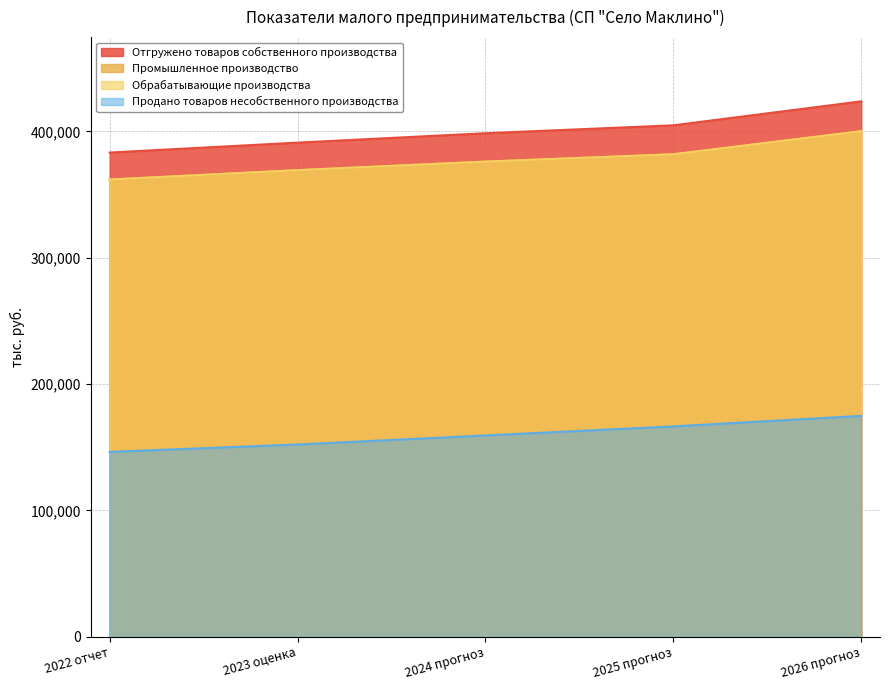

Reading left to right, transcribe all the data shown in this chart.

Отгружено товаров собственного производства: 2022 отчет=383295.0	2023 оценка=391150.9	2024 прогноз=398584.9	2025 прогноз=404851.6	2026 прогноз=423831.4
Промышленное производство: 2022 отчет=361928.0	2023 оценка=369357.0	2024 прогноз=376127.0	2025 прогноз=381931.0	2026 прогноз=400190.0
Обрабатывающие производства: 2022 отчет=361928.0	2023 оценка=369357.0	2024 прогноз=376127.0	2025 прогноз=381931.0	2026 прогноз=400190.0
Продано товаров несобственного производства: 2022 отчет=146314.0	2023 оценка=152166.6	2024 прогноз=159318.4	2025 прогноз=166487.7	2026 прогноз=174812.1